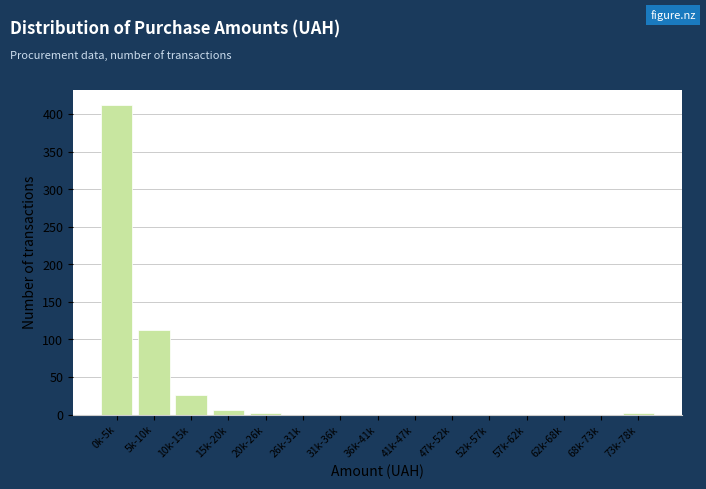

Reading right to left, transcribe all the data shown in this chart.

73k-78k=2	68k-73k=0	62k-68k=0	57k-62k=0	52k-57k=0	47k-52k=0	41k-47k=0	36k-41k=0	31k-36k=0	26k-31k=0	20k-26k=2	15k-20k=6	10k-15k=26	5k-10k=112	0k-5k=412